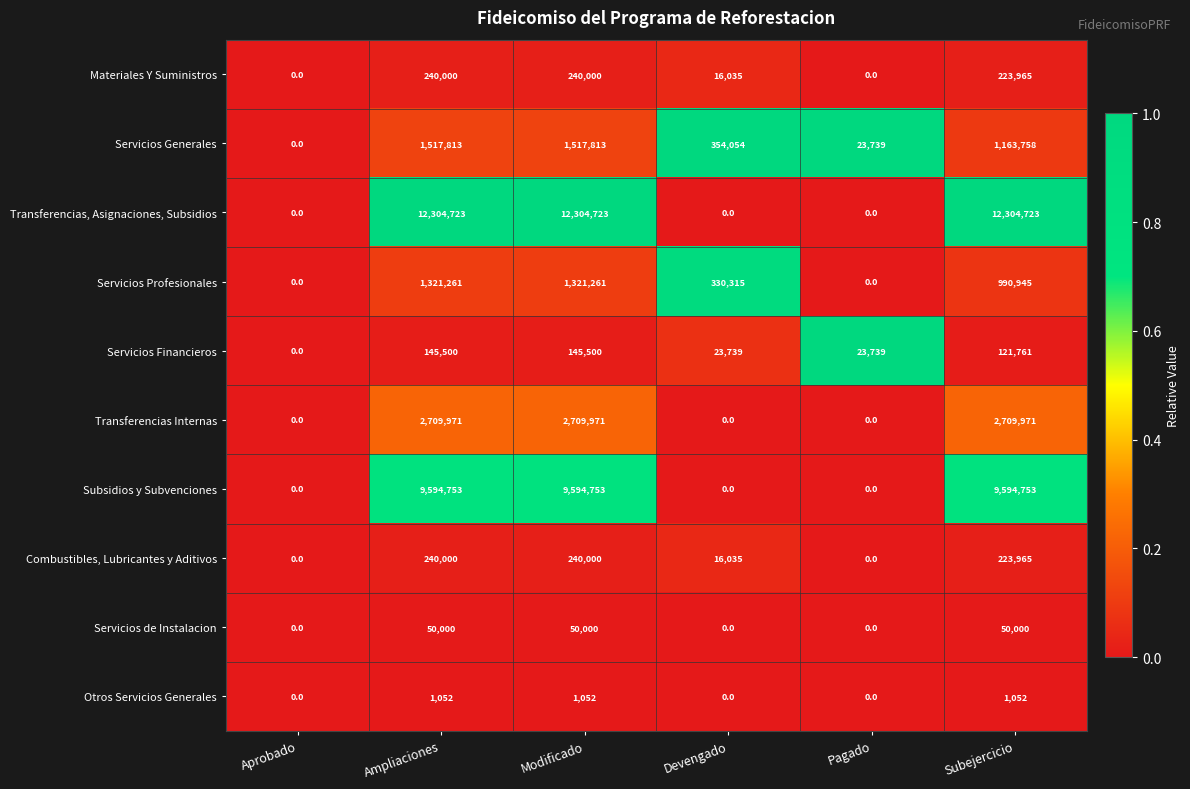

Is it true that Otros Servicios Generales equals 1052 at Subejercicio?

True